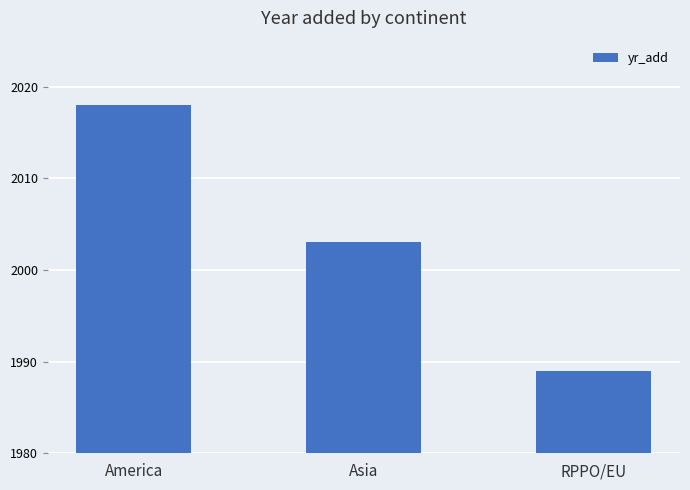

Between America and Asia, which is larger?

America